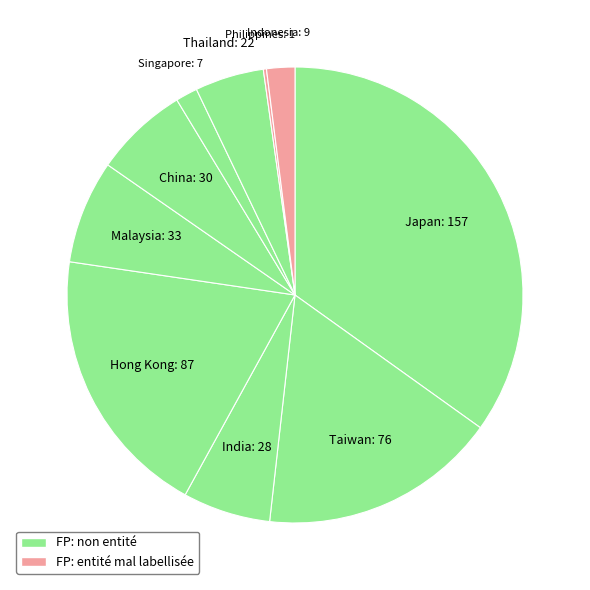

How many slices are in this pie chart?

10